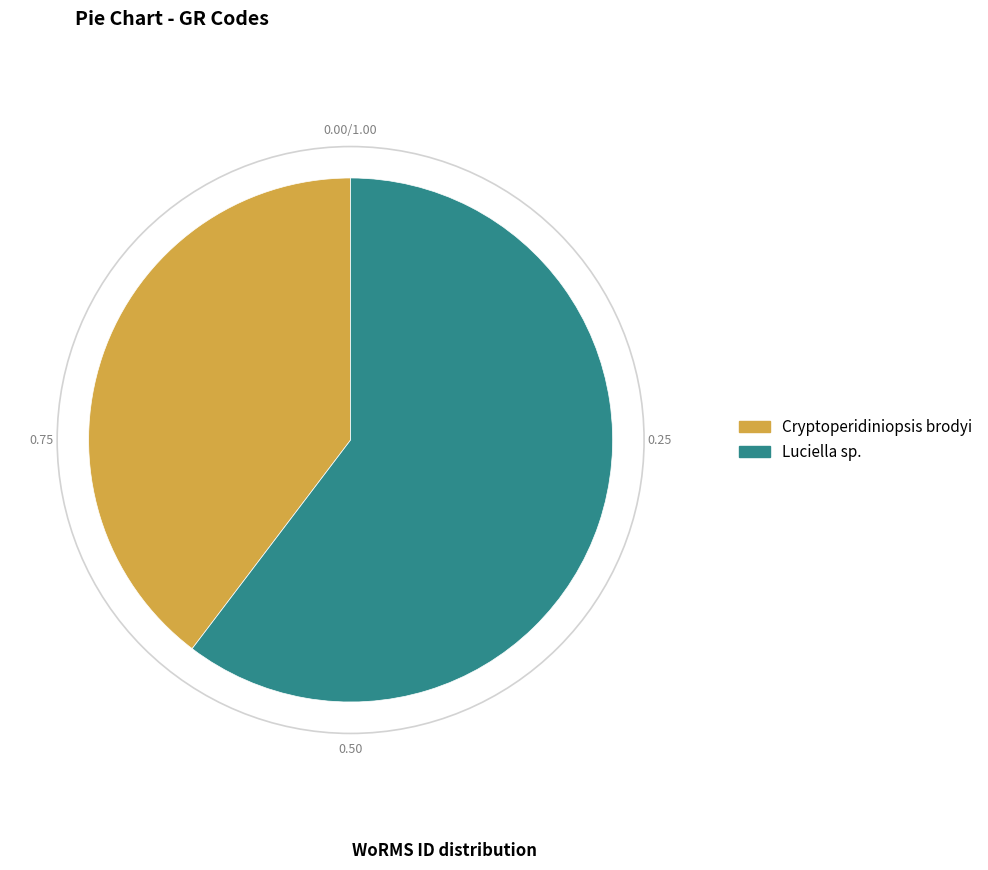

Do Cryptoperidiniopsis brodyi and Luciella sp. together represent more than half of the pie?

Yes